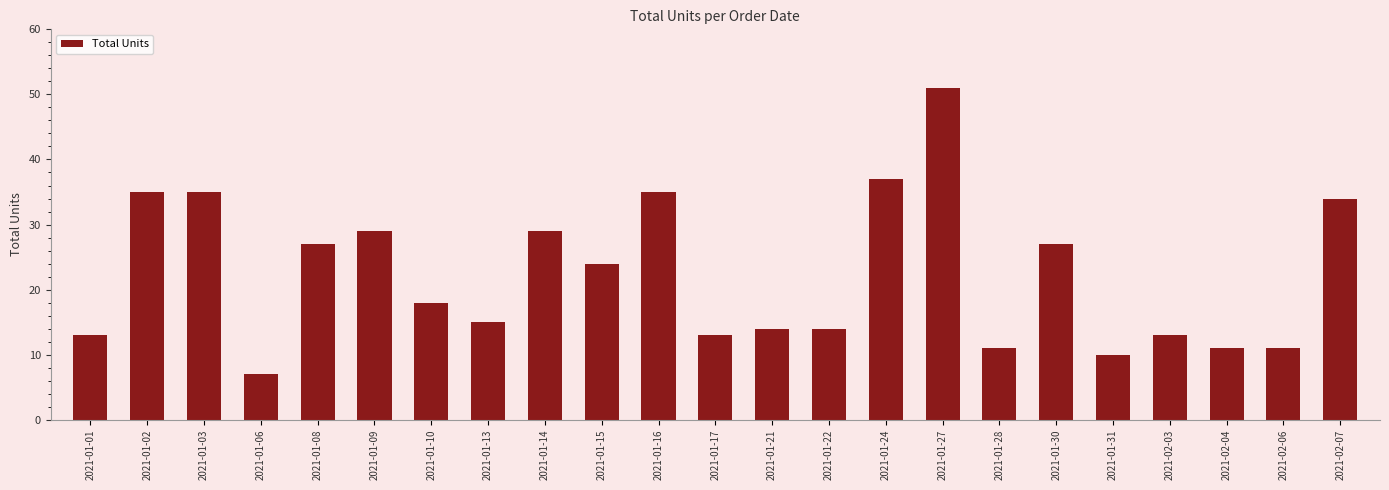

Reading left to right, what are all the values shown in this chart?

13	35	35	7	27	29	18	15	29	24	35	13	14	14	37	51	11	27	10	13	11	11	34